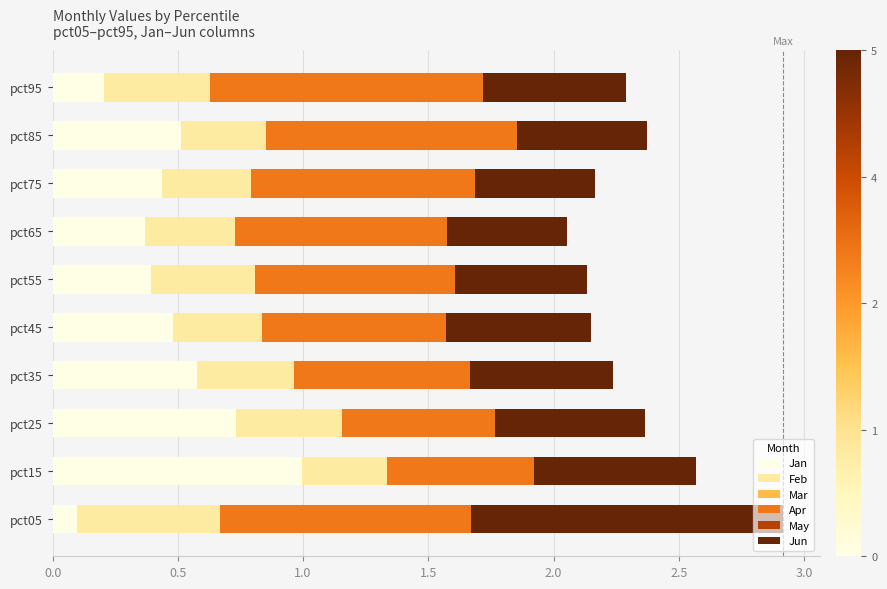

The Jan series shows 0.2 at pct95. True or false?

True